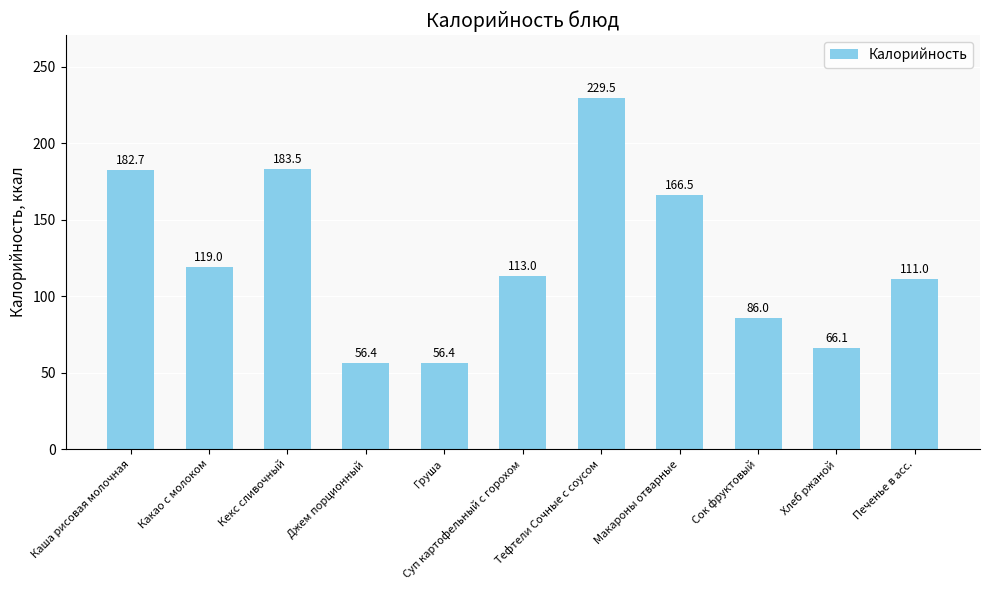

Between Каша рисовая молочная and Кекс сливочный, which is larger?

Кекс сливочный